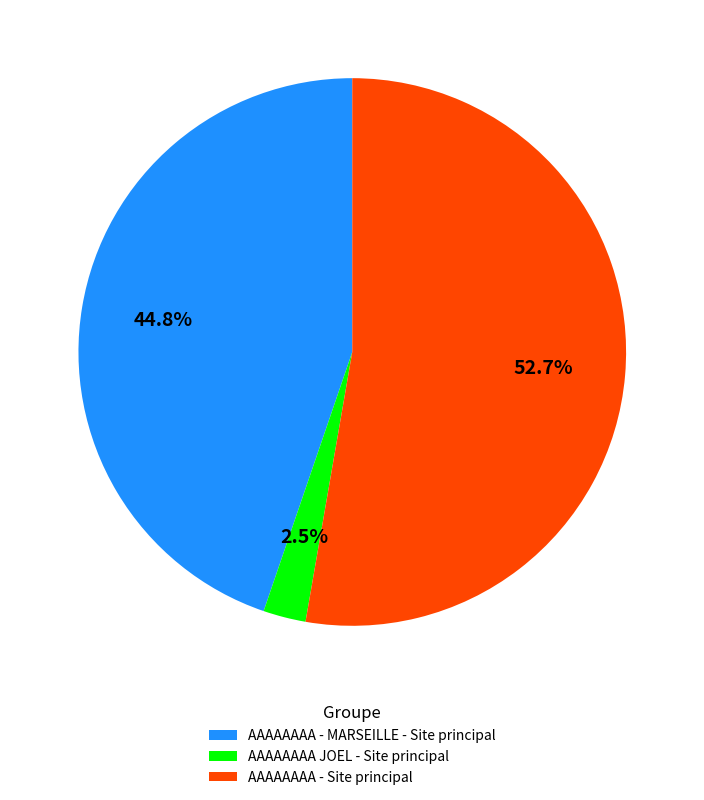

To the nearest percent, what is the combined percentage of AAAAAAAA - MARSEILLE - Site principal and AAAAAAAA JOEL - Site principal?

47%